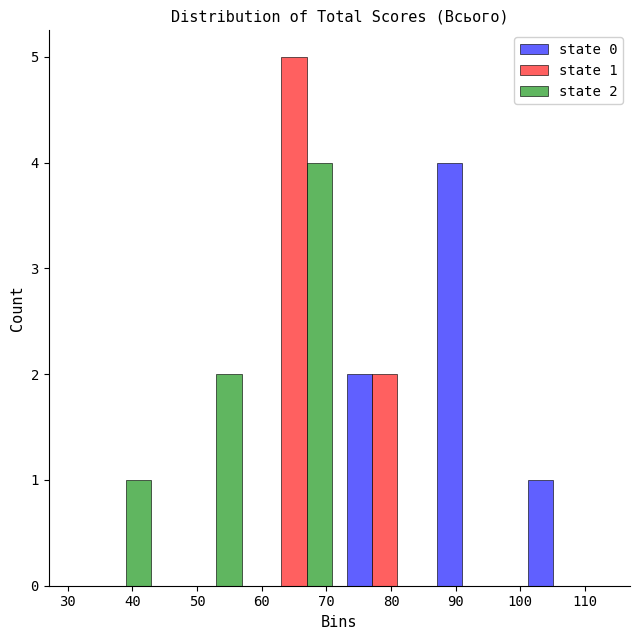

In the state 1 series, which range on the x-axis has the tallest bar?

58 to 72